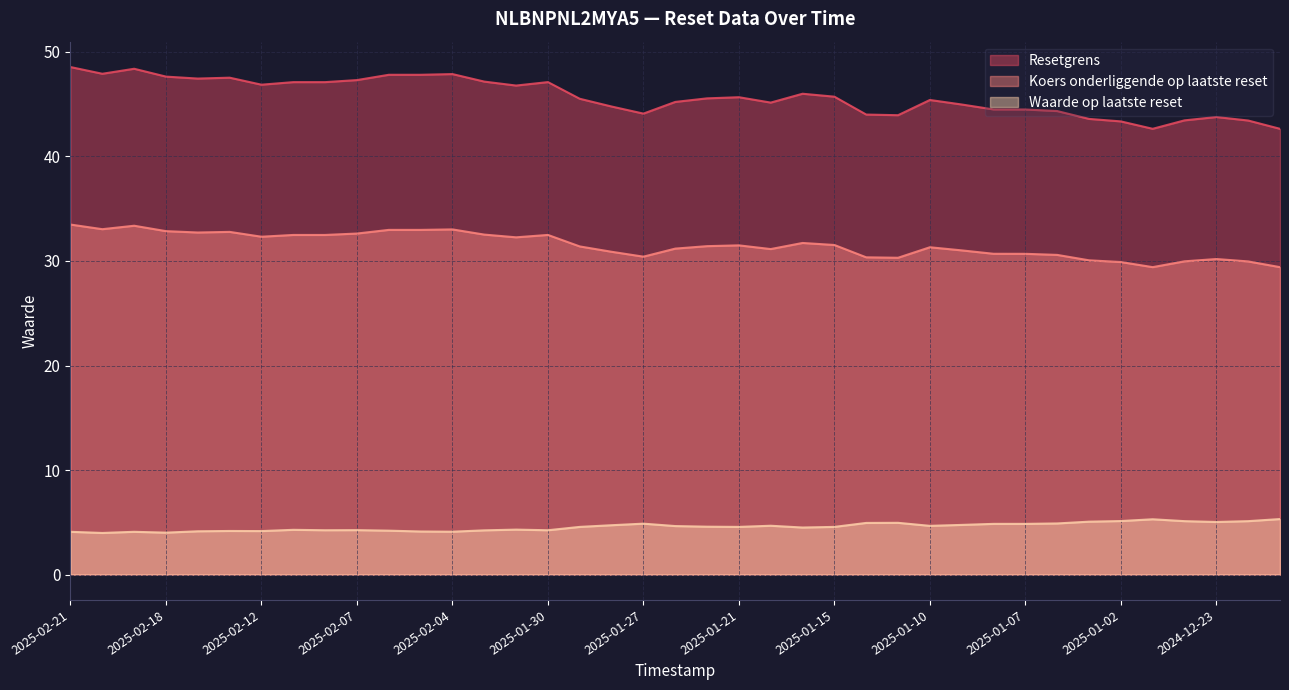

Between 2025-02-11 and 2024-12-20, which series saw the biggest shift?

Resetgrens